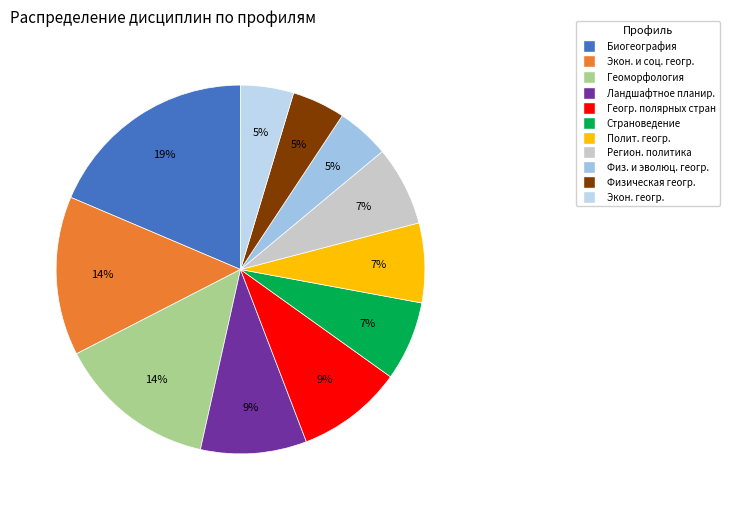

To the nearest percent, what is the average slice percentage?

9%